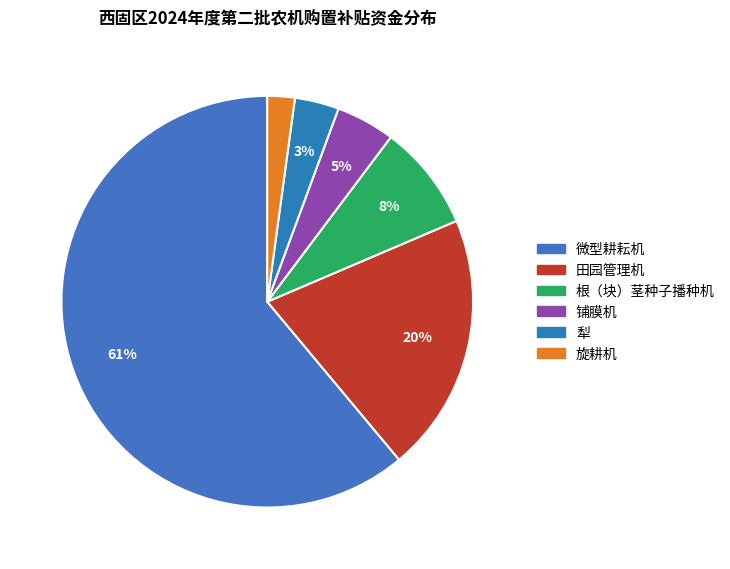

Which has a higher value, 微型耕耘机 or 旋耕机?

微型耕耘机